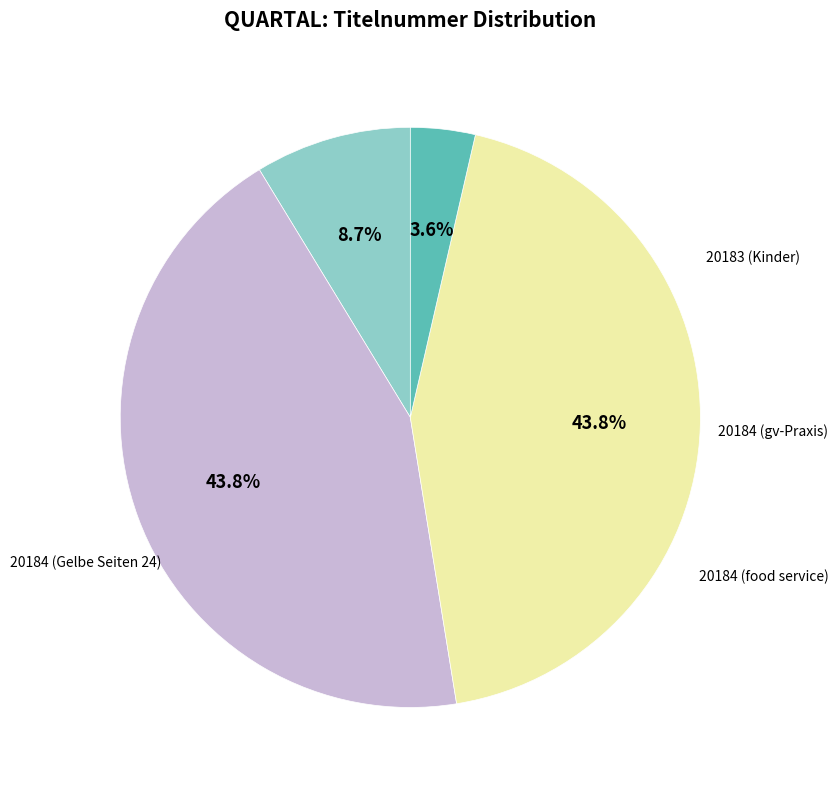

To the nearest percent, what is the average slice percentage?

25%